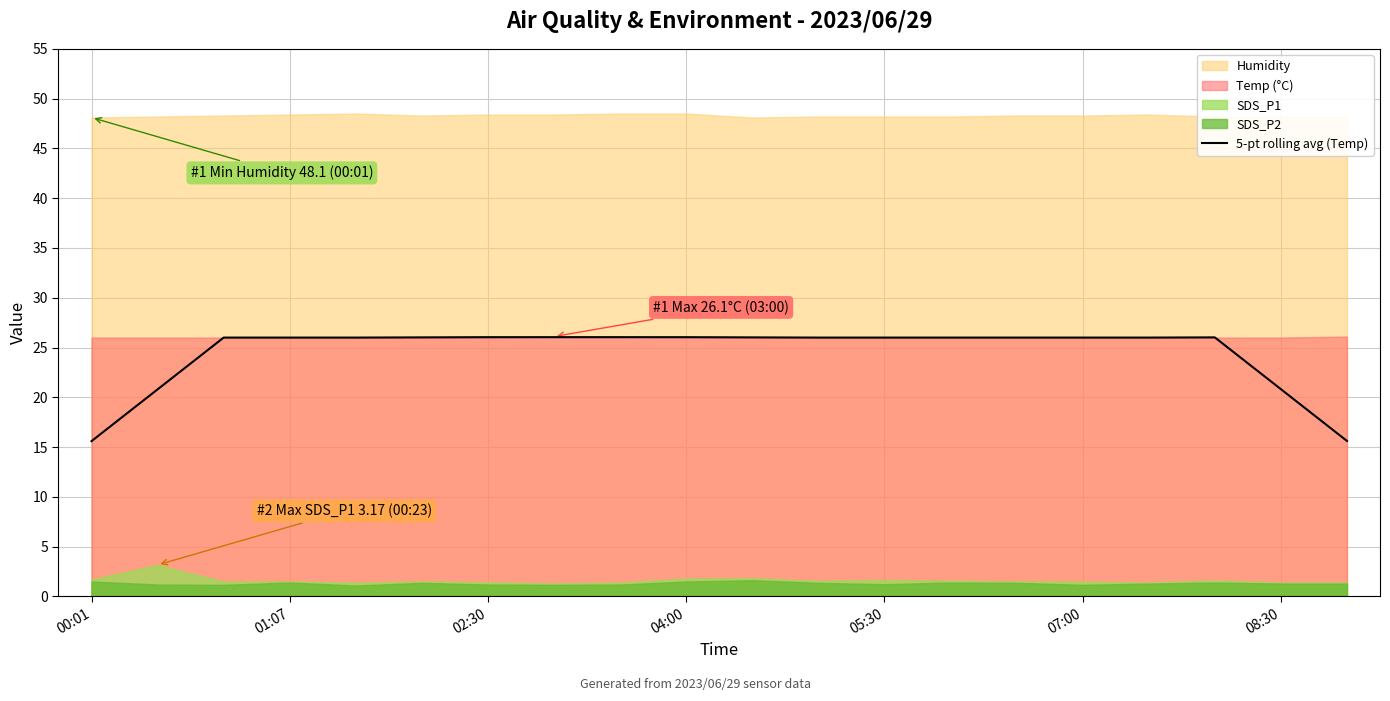

Which category has the lowest value across all series?

00:01